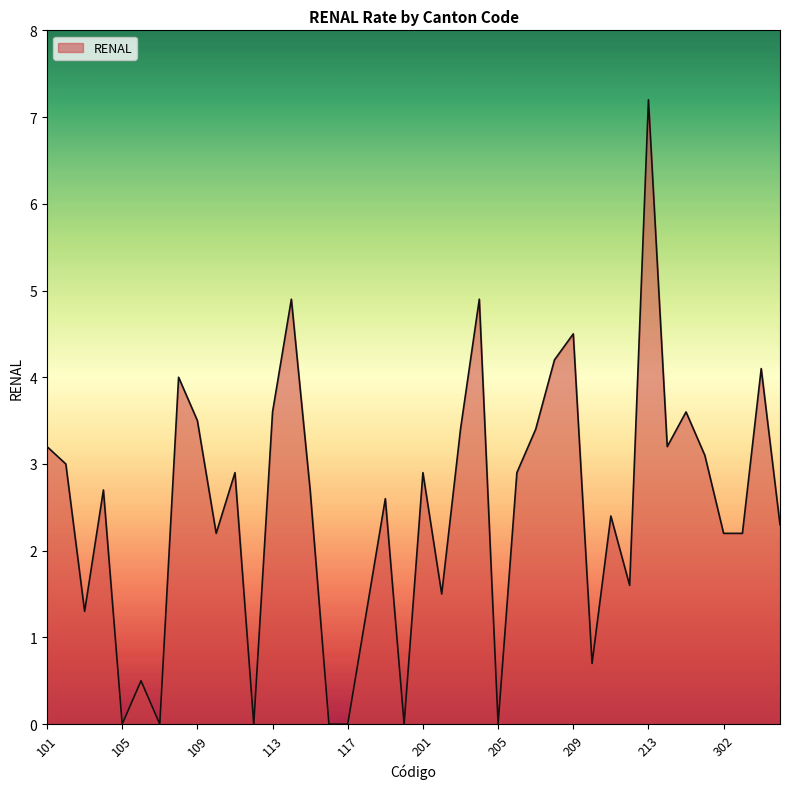

What is the maximum value shown in the chart?

7.2